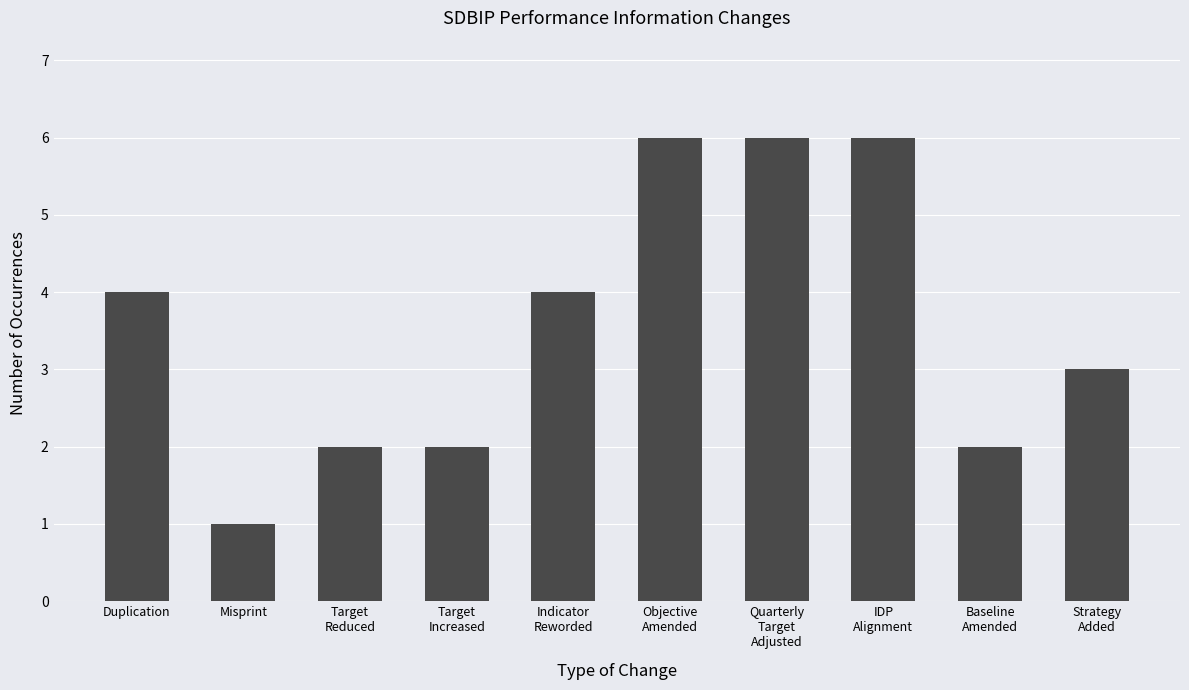

What is the minimum value shown in the chart?

1